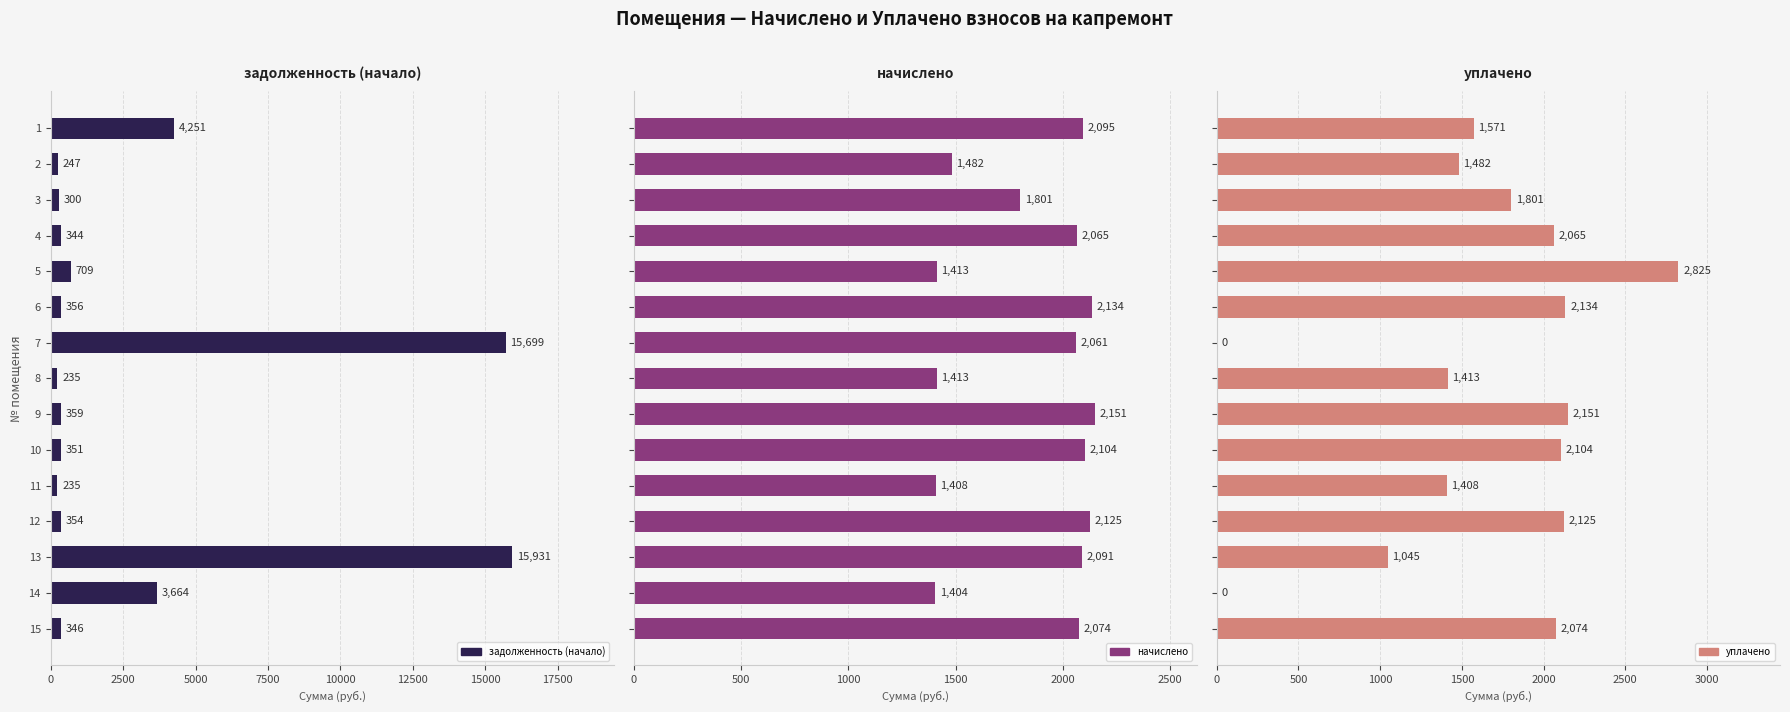

What is the total value across all series at 1?

7916.6